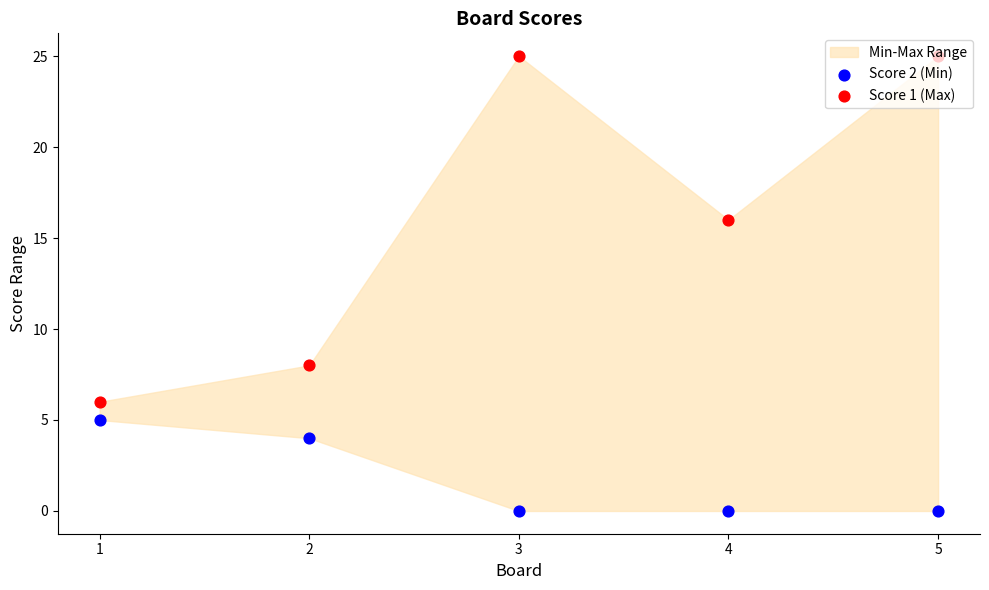

Is the value of Score 1 (Max) at 1 greater than the value of Score 2 (Min) at 1?

Yes